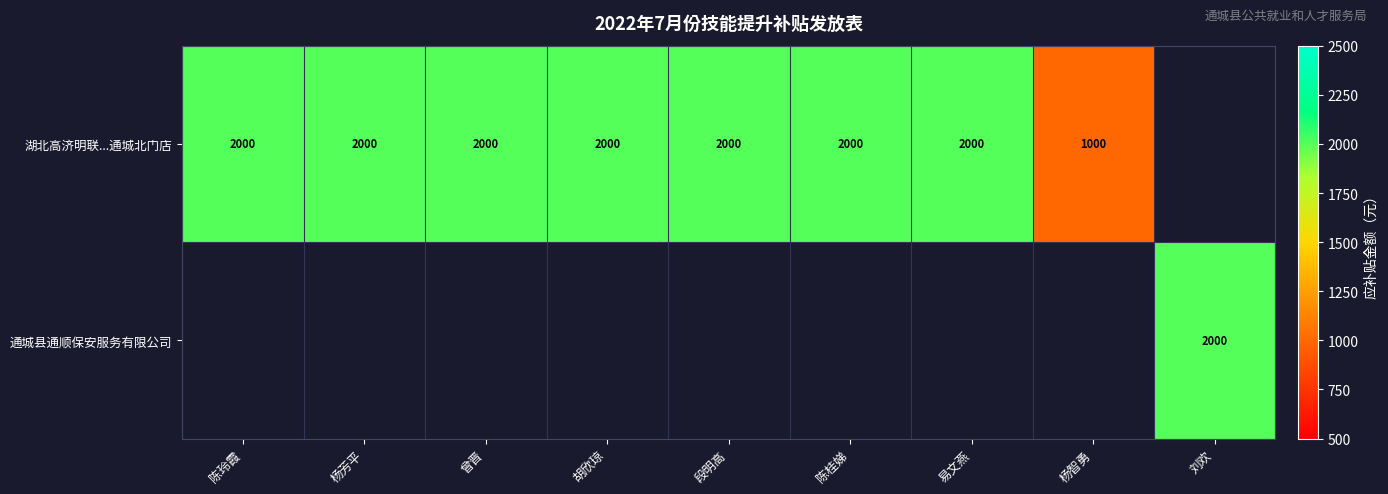

The value of 湖北高济明联...通城北门店 at 陈桂娣 is 2000. True or false?

True